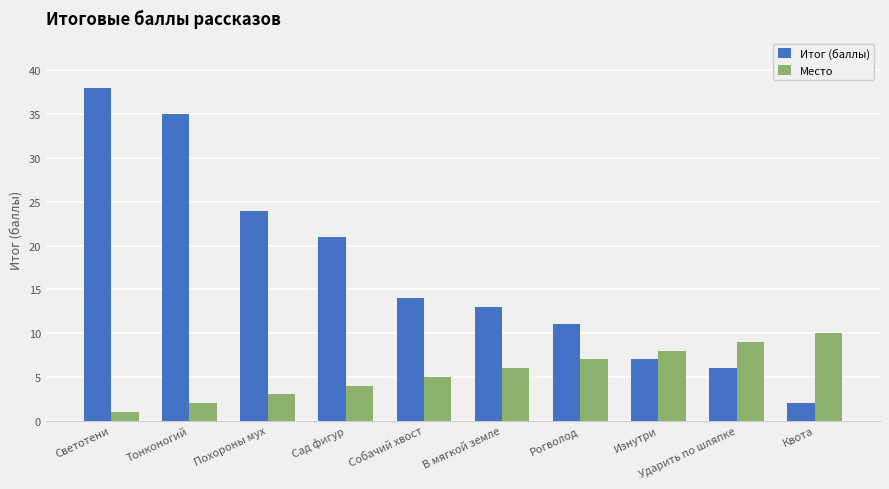

What is the label of the 6th bar from the left?

В мягкой земле